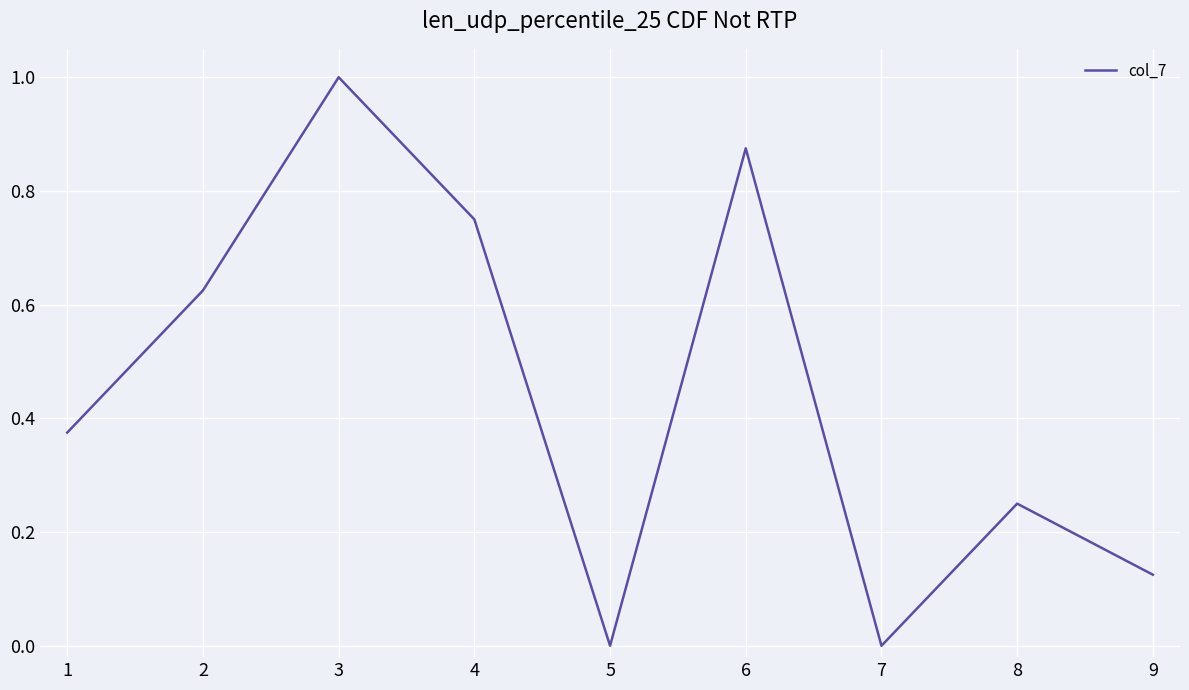

True or false: the data shows -0.7 at 5.

False